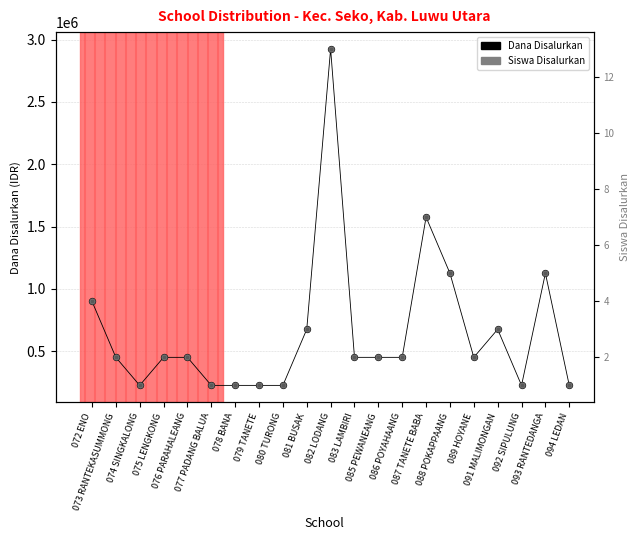

Which series has the widest spread of Y values?

Dana Disalurkan